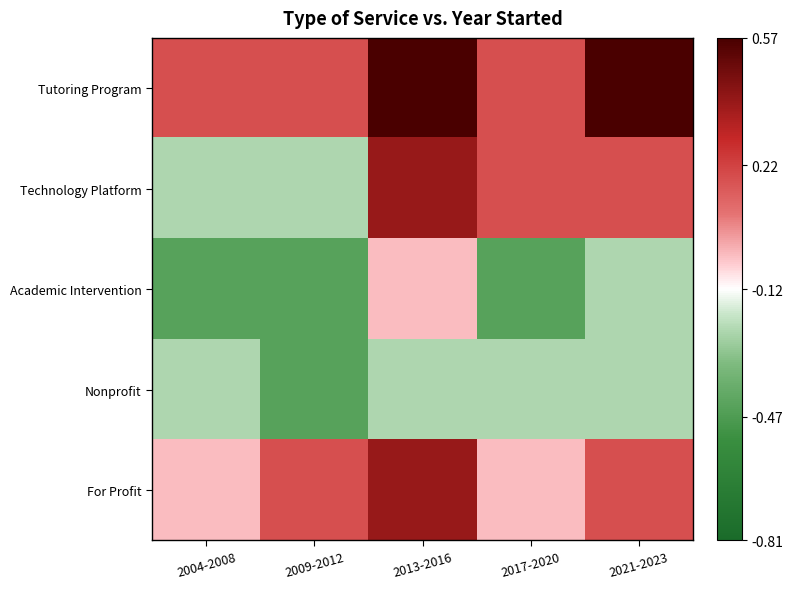

Rank the series at 2013-2016 from highest to lowest value.

Tutoring Program, Technology Platform, For Profit, Academic Intervention, Nonprofit